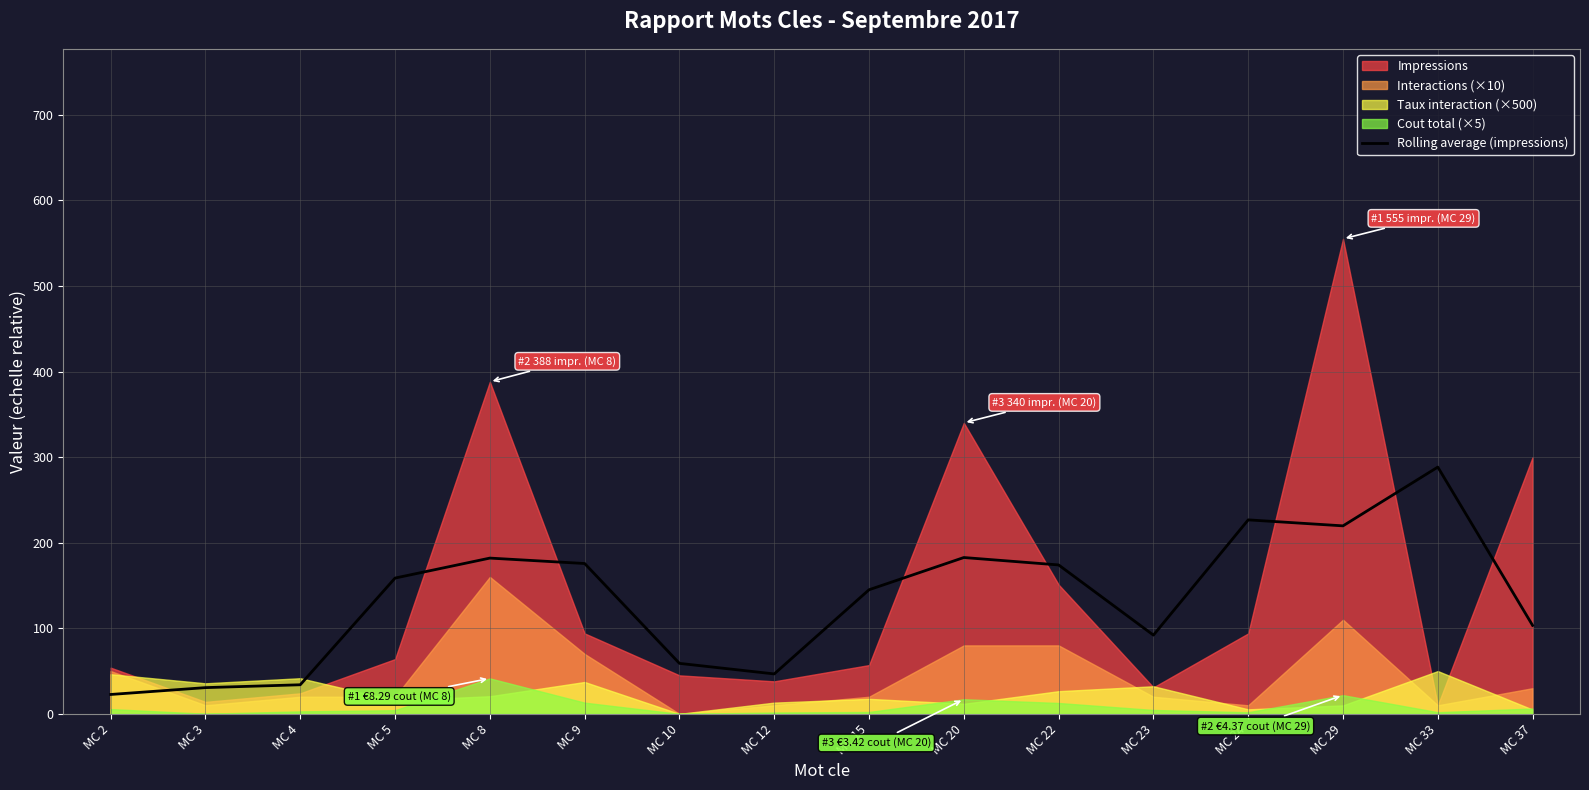

Between MC 23 and MC 8, which is larger?

MC 8